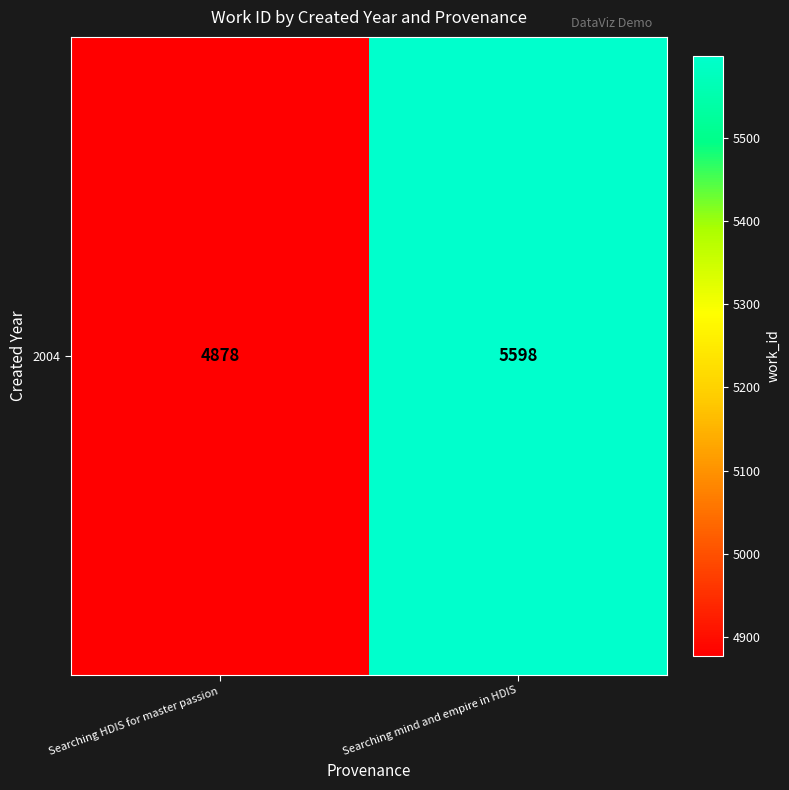

Which category has the highest value across all series?

Searching mind and empire in HDIS